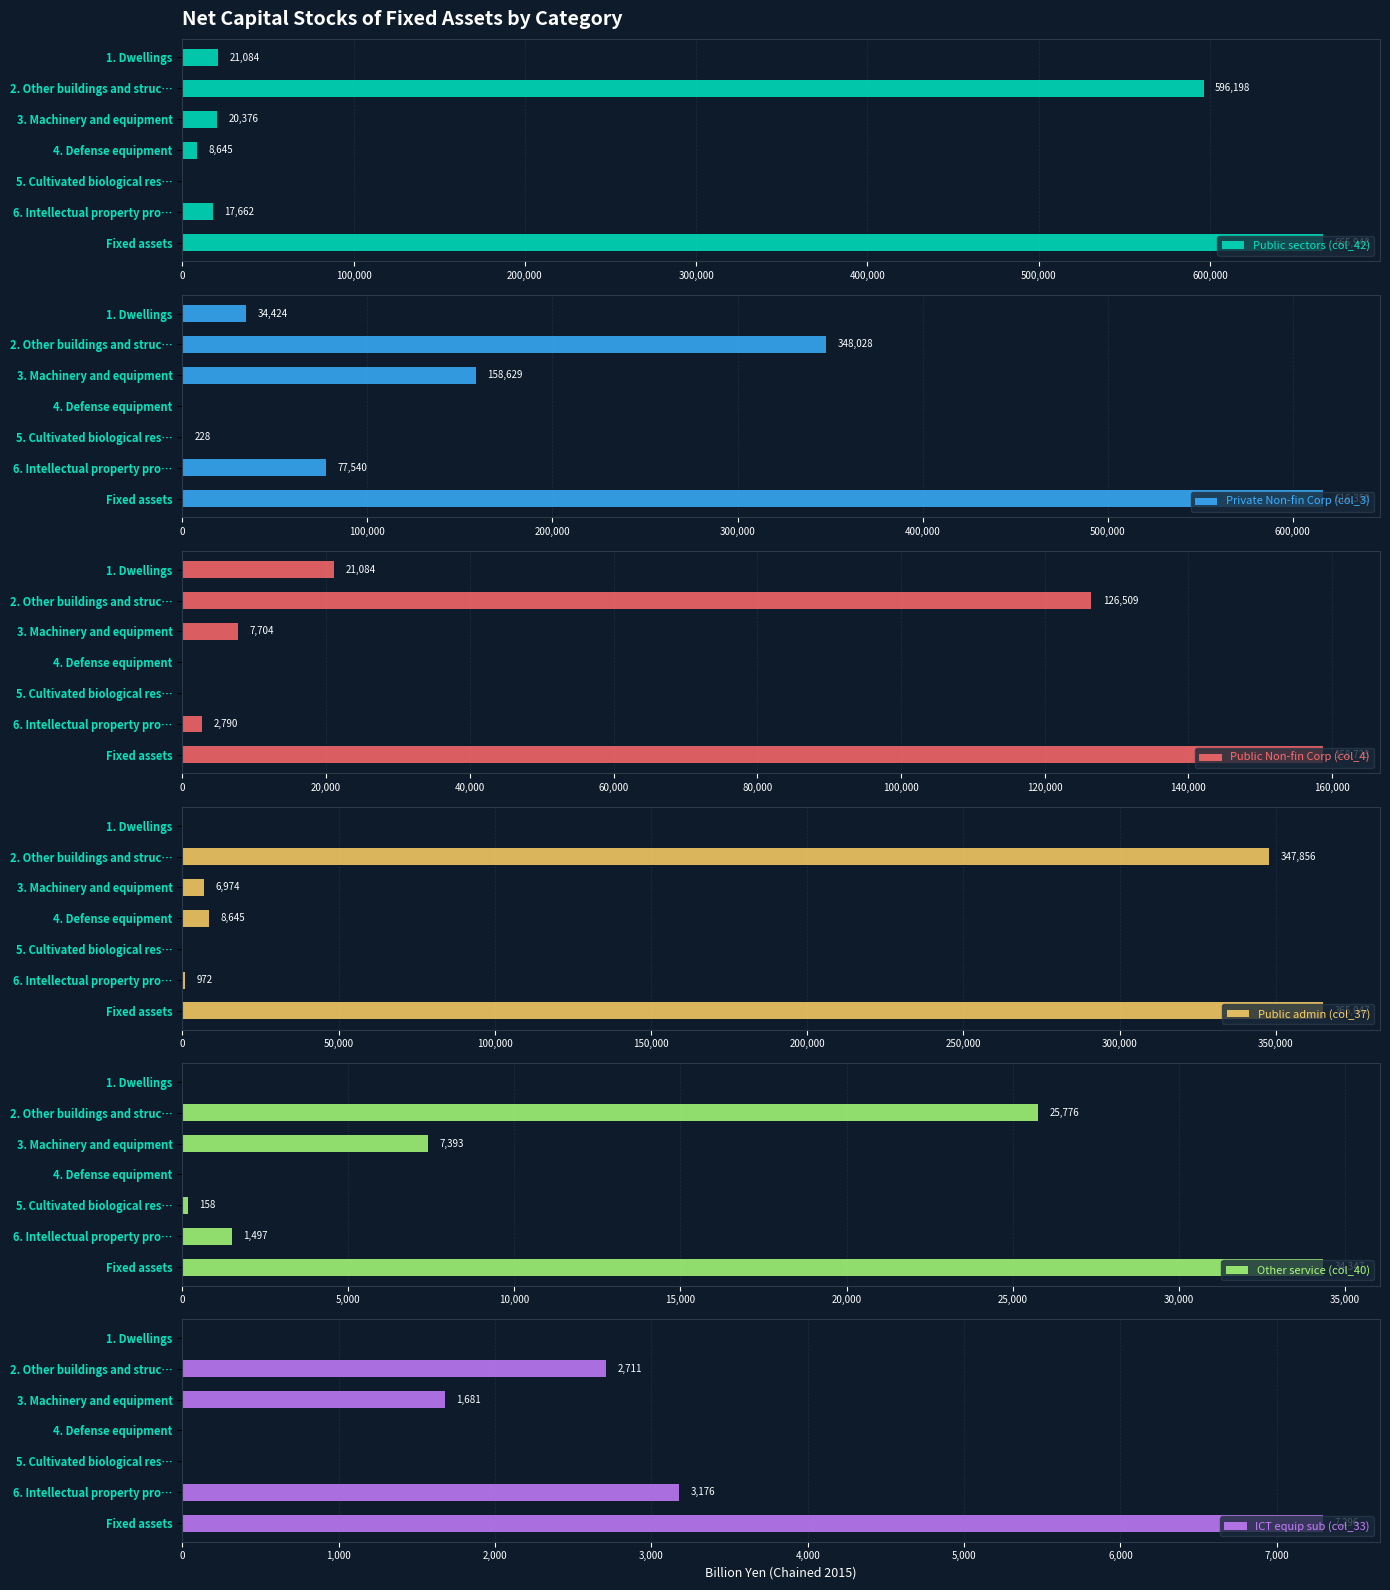

Reading left to right, extract all data points from this chart.

Public sectors (col_42): 21083.8	596198.2	20376.5	8645.4	0.0	17661.6	665947.5
Private Non-fin Corp (col_3): 34424.0	348028.0	158628.6	0.0	227.5	77540.0	616350.2
Public Non-fin Corp (col_4): 21083.8	126508.8	7703.5	0.0	0.0	2789.8	158723.0
Public admin (col_37): 0.0	347855.9	6973.6	8645.4	0.0	972.5	365046.9
Other service (col_40): 0.0	25775.6	7393.0	0.0	158.5	1497.3	34347.2
ICT equip sub (col_33): 0.0	2710.9	1680.7	0.0	0.0	3176.3	7295.6